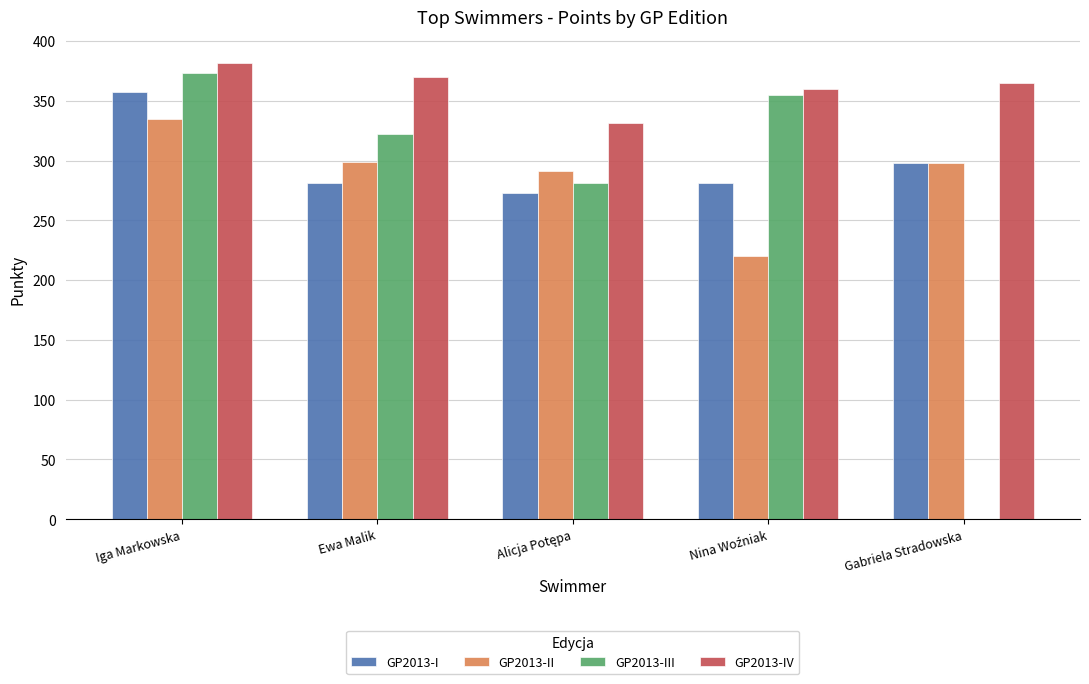

What is the sum of all GP2013-III values?

1331